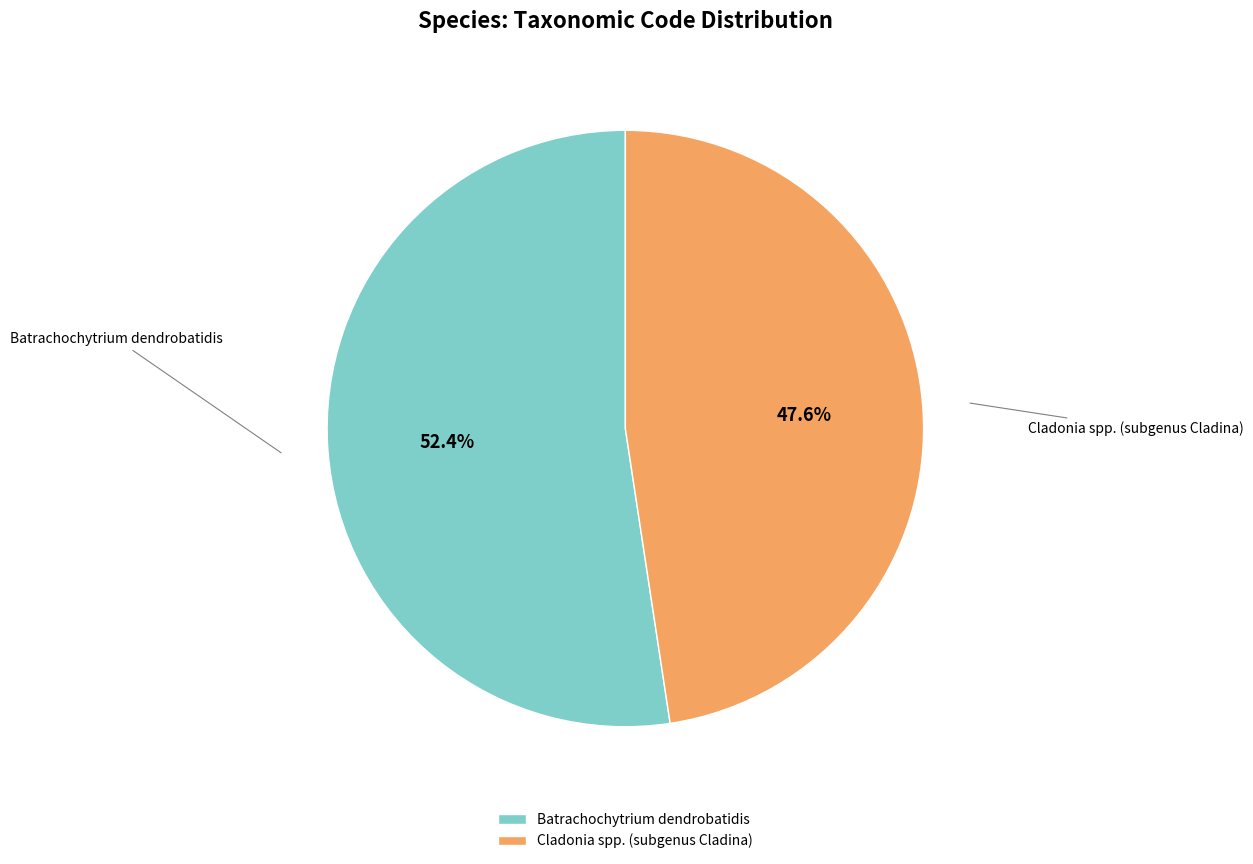

Which slice represents more than half of the pie?

Batrachochytrium dendrobatidis